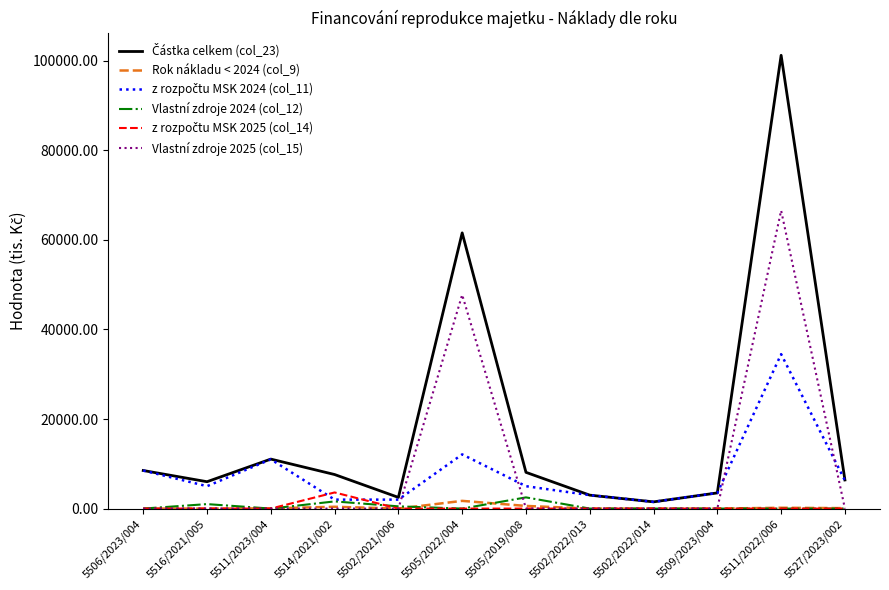

Count the number of categories in the chart.

12